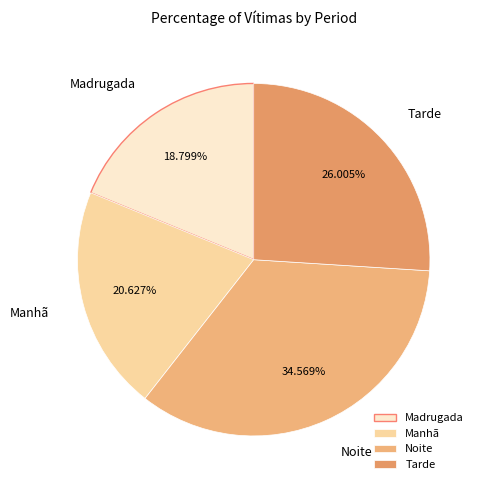

The Manhã slice represents 21% of the pie. True or false?

True